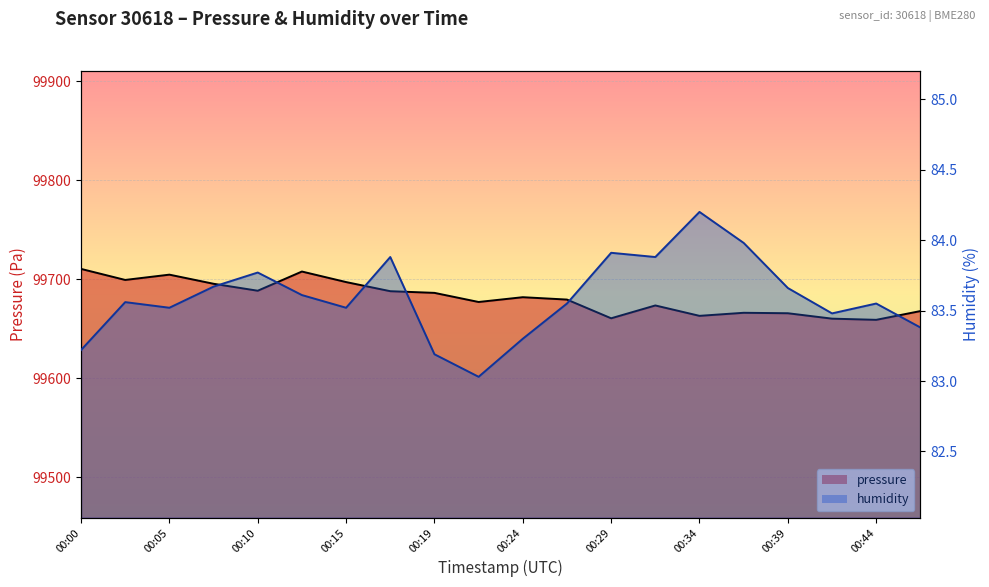

True or false: pressure and humidity intersect in this chart.

False